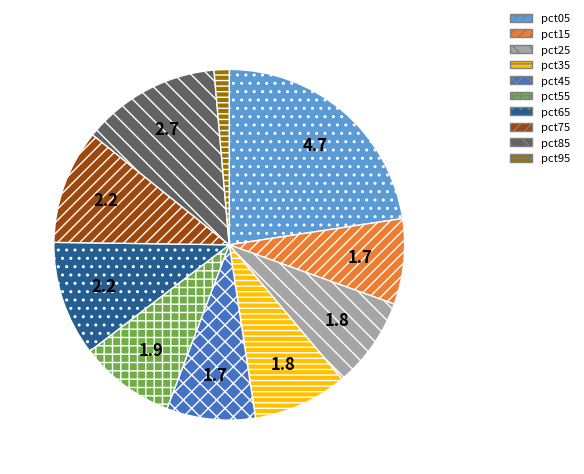

Between pct05 and pct25, which is larger?

pct05